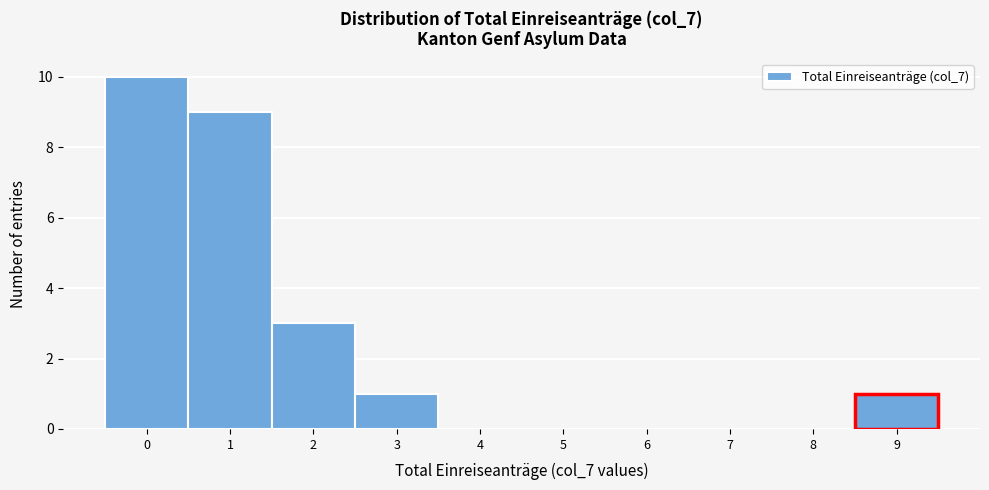

Reading left to right, list every bar in this chart as the range it spans on the x-axis followed by its height. The values are not printed on the chart, so give them approximately, as read against the axis.

-0.5 to 0.5: 10
0.5 to 1.5: 9
1.5 to 2.5: 3
2.5 to 3.5: 1
3.5 to 4.5: 0
4.5 to 5.5: 0
5.5 to 6.5: 0
6.5 to 7.5: 0
7.5 to 8.5: 0
8.5 to 9.5: 1